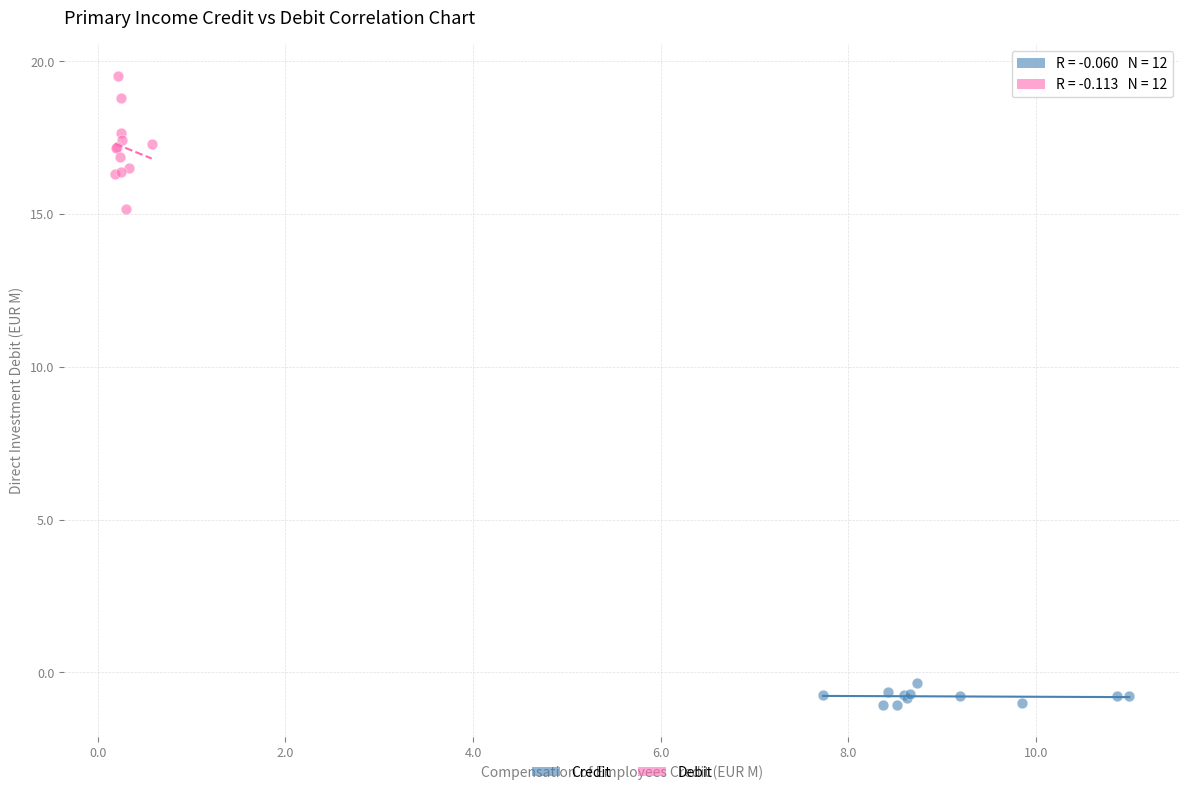

Which series reaches the maximum Y coordinate?

Debit